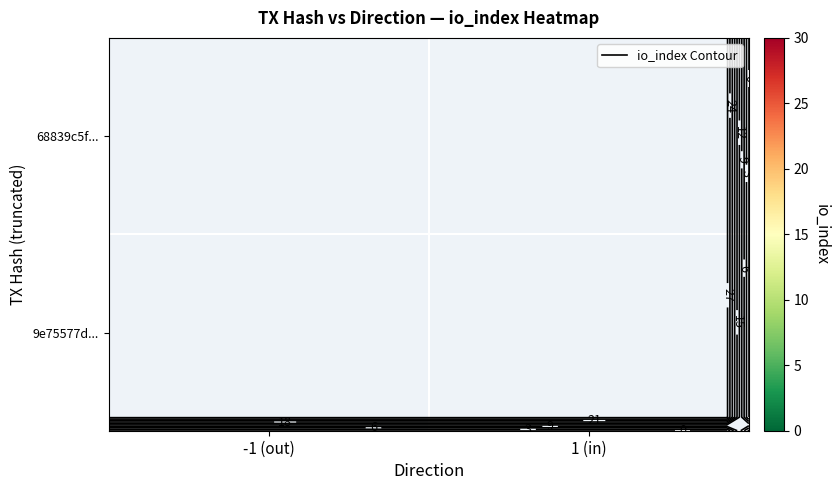

At how many categories does at least one series exceed 24?

1